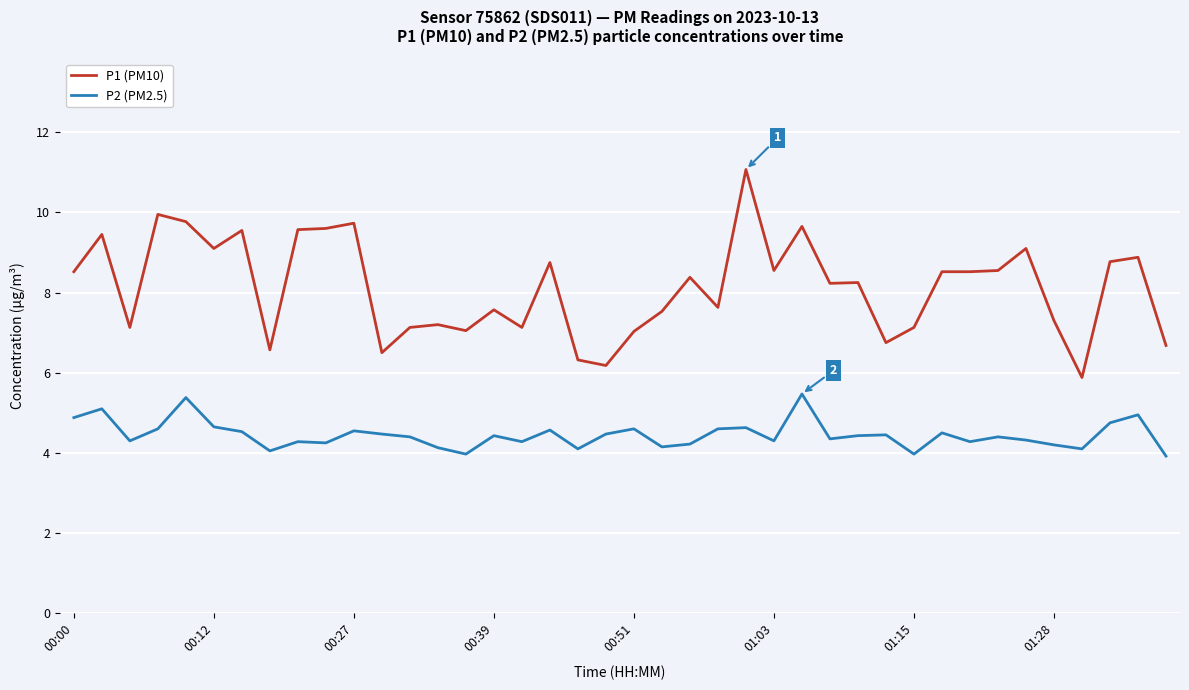

Which series has the widest spread of values?

P1 (PM10)